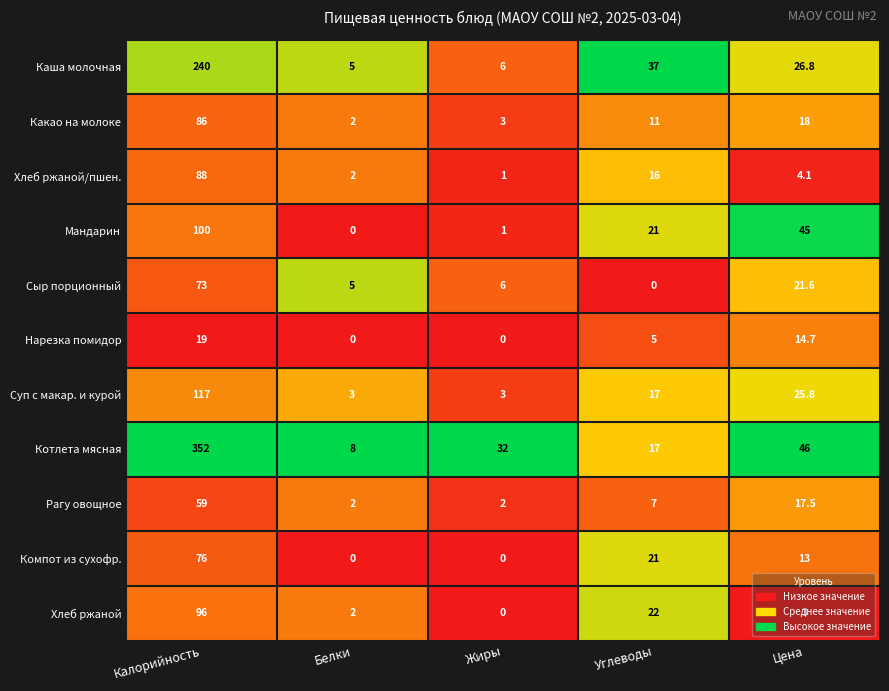

Is it true that Нарезка помидор equals 0.0 at Белки?

True